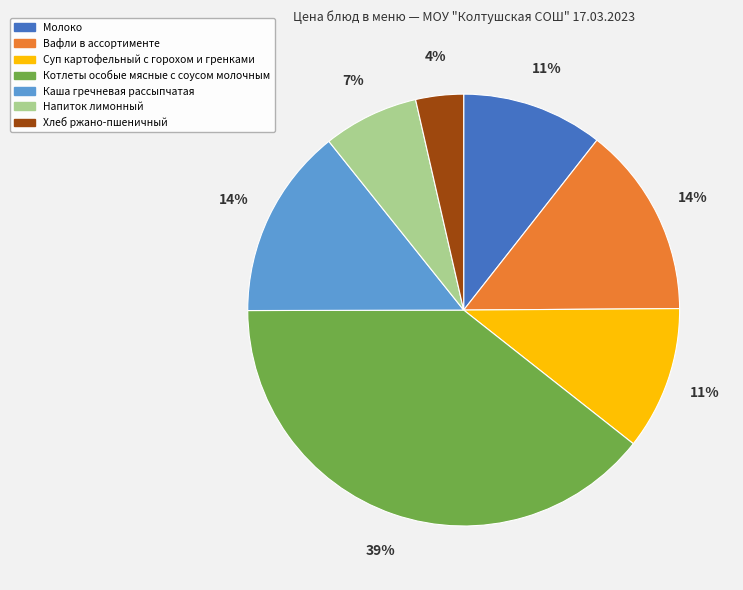

How many slices are in this pie chart?

7